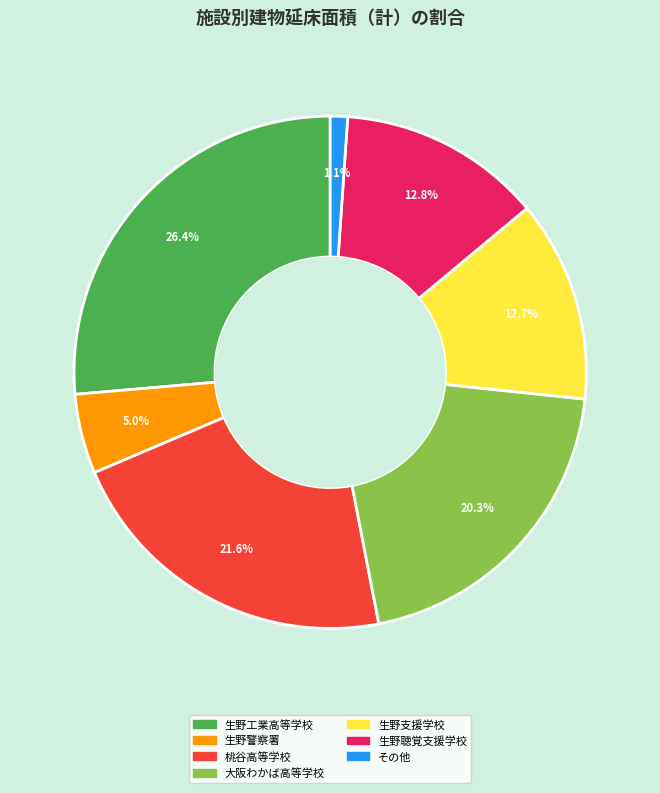

How many segments does this pie chart have?

7